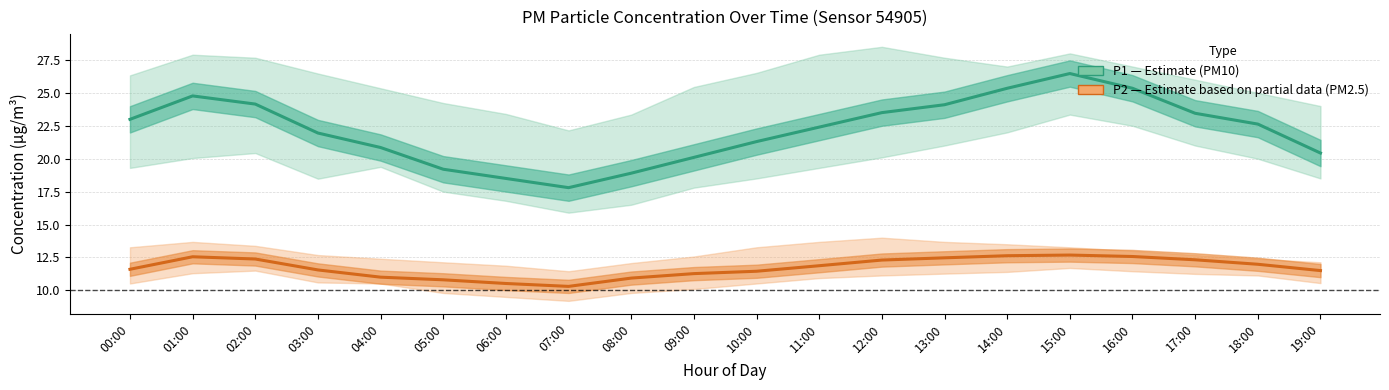

What is the approximate value of P1 (PM10) at 11:00?

22.4